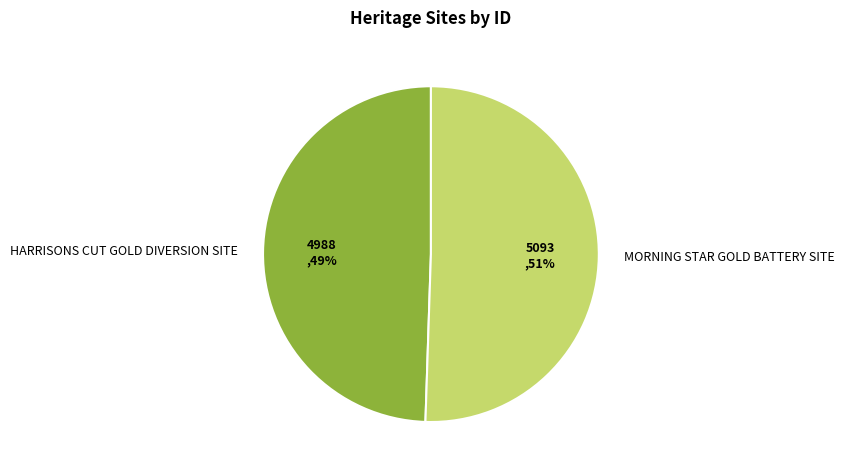

Combined, do HARRISONS CUT GOLD DIVERSION SITE and MORNING STAR GOLD BATTERY SITE account for over 50%?

Yes